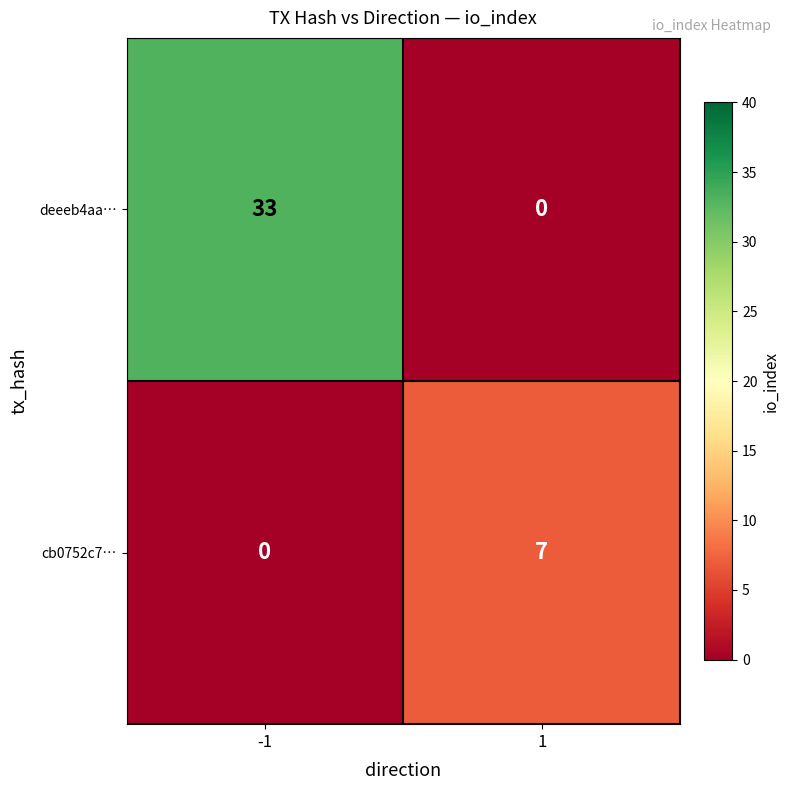

What is the difference between the cb0752c7… values at -1 and 1?

7